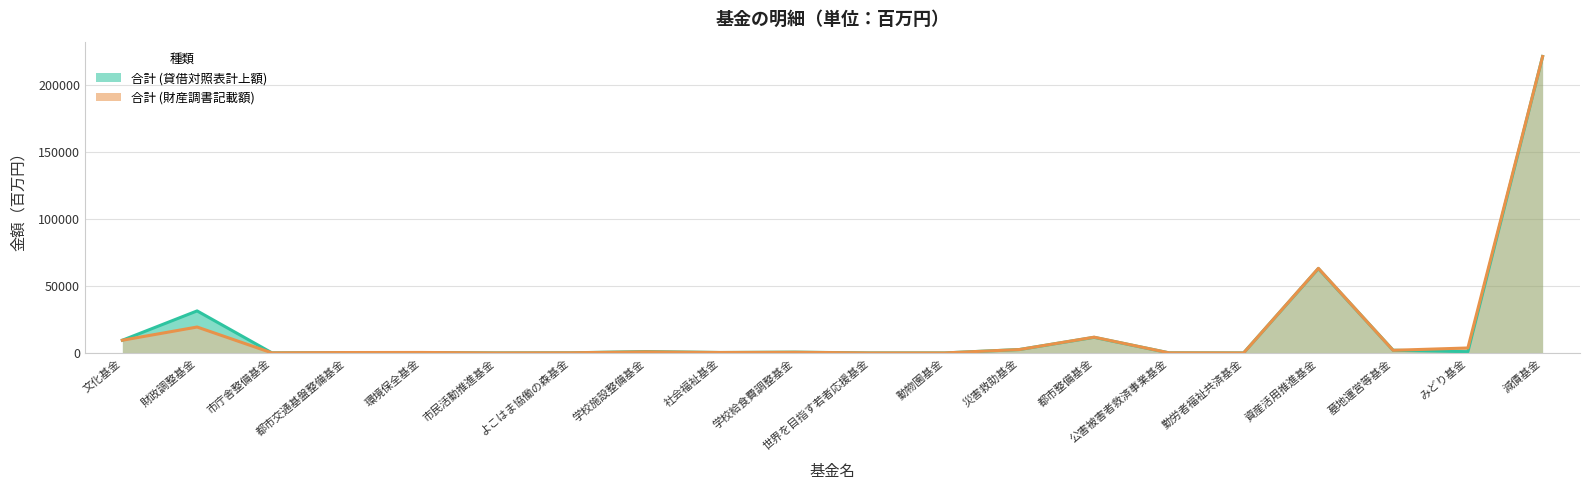

How many data points in 合計 (貸借対照表計上額) are above 640?

9